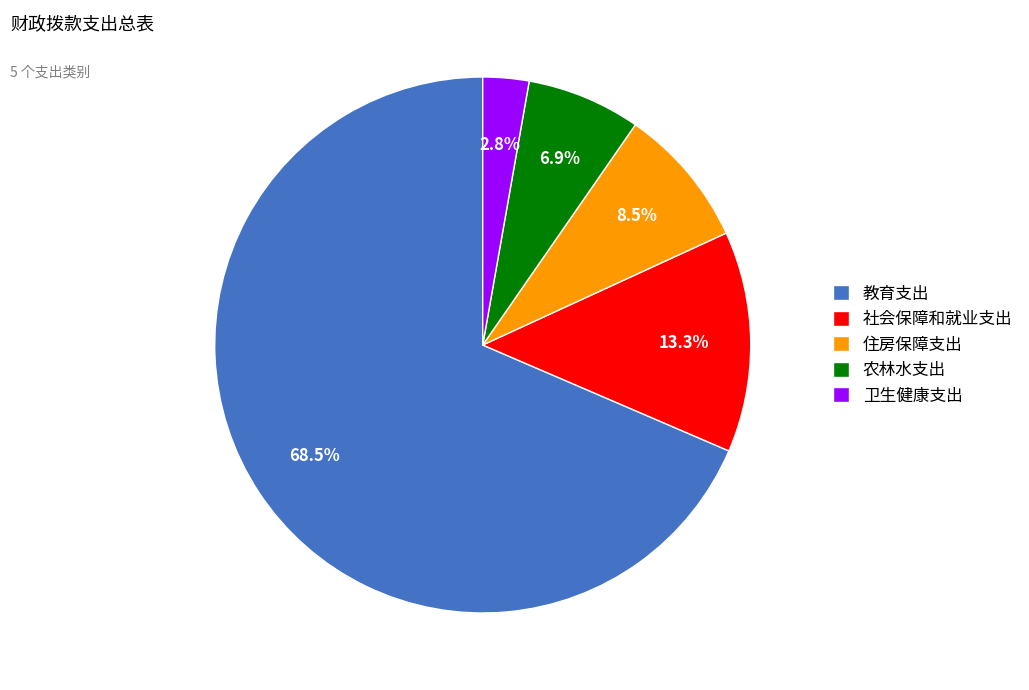

True or false: 住房保障支出 accounts for 1% of the total.

False